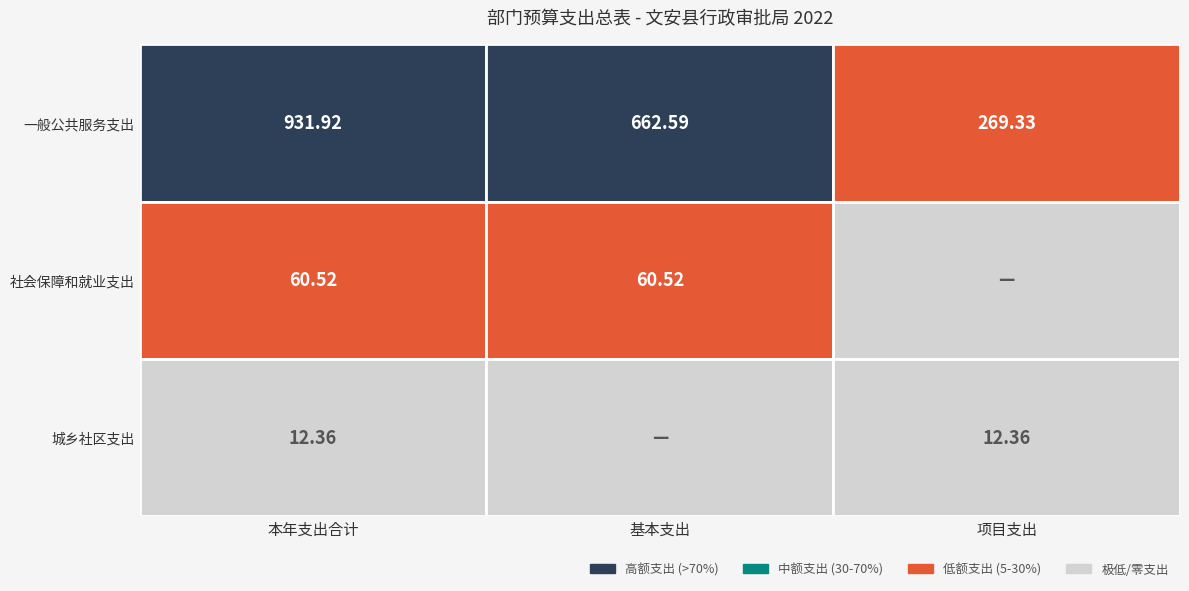

The 一般公共服务支出 series shows 931.9 at 本年支出合计. True or false?

True